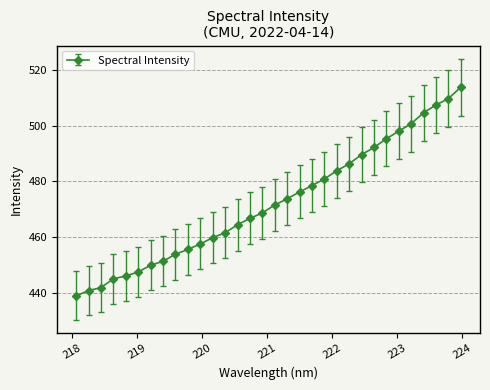

How many values exceed 471?

16